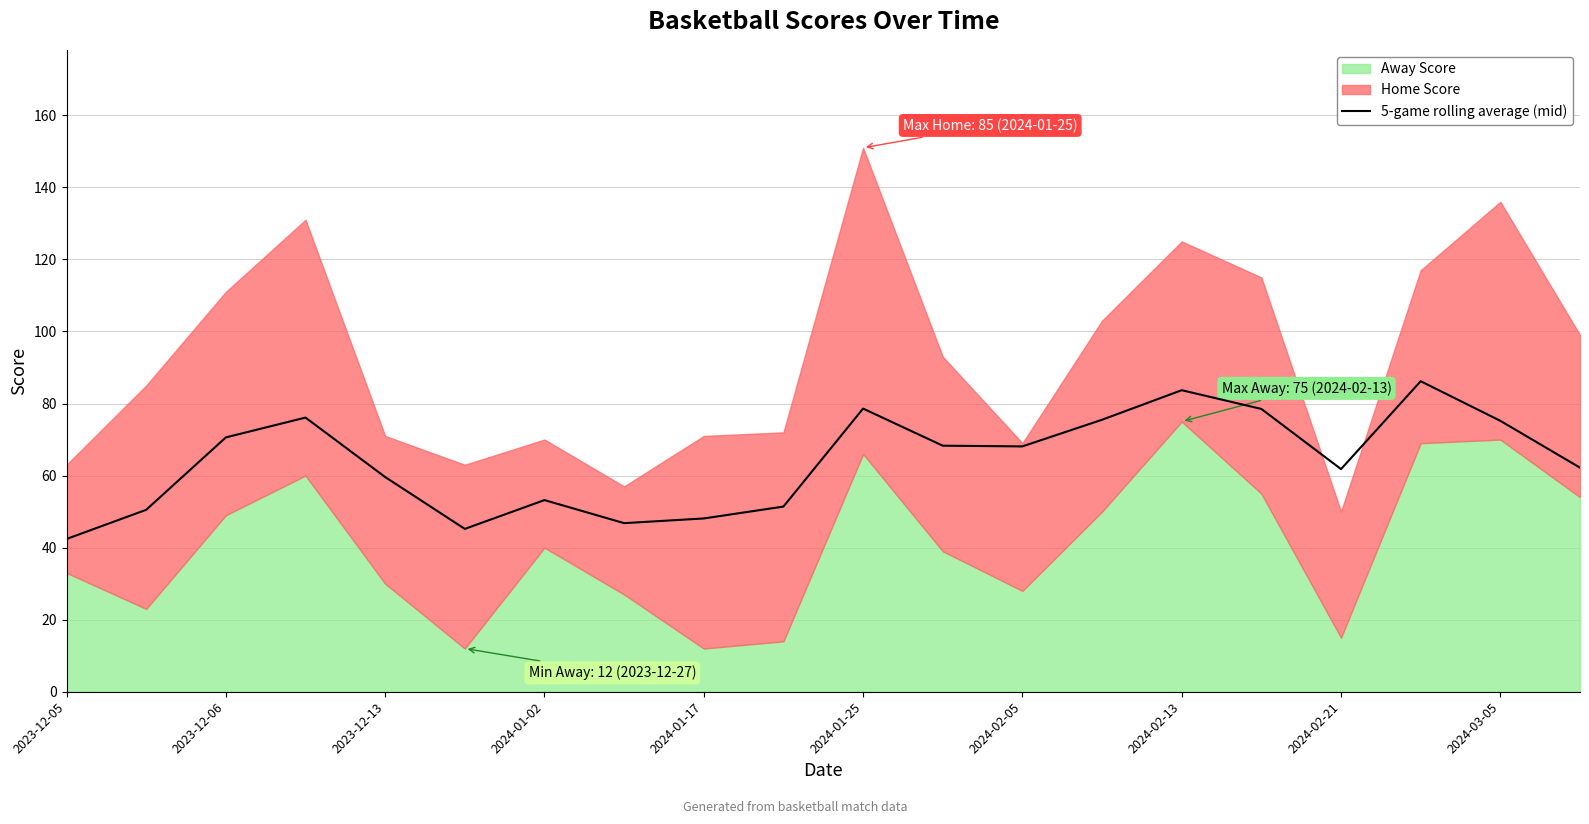

True or false: 5-game rolling average (mid) has a value of 42.4 at 2023-12-05.

True